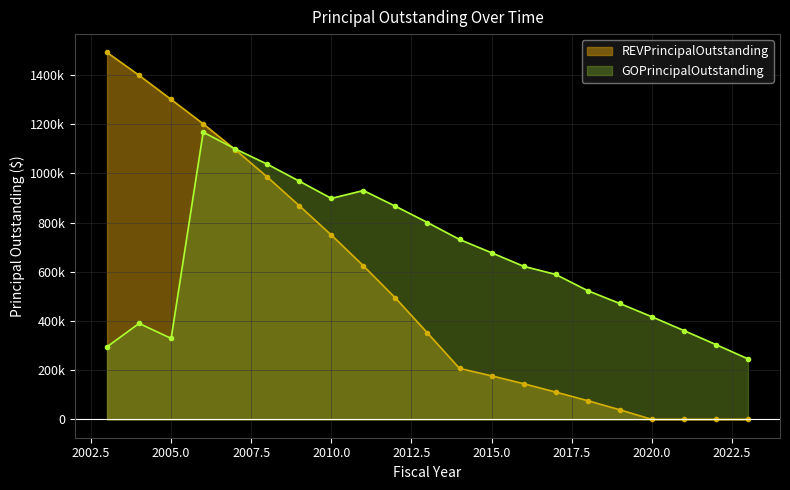

At which category is the sum across all series the highest?

2006